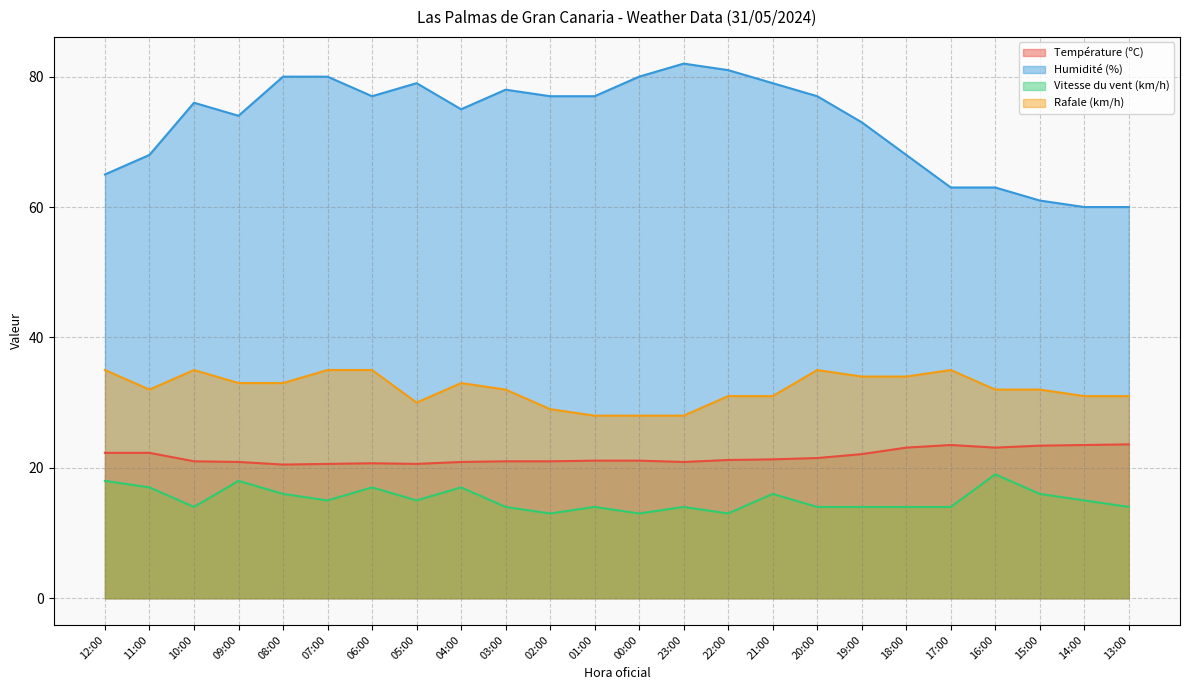

What is the label of the 21st point from the right?

09:00